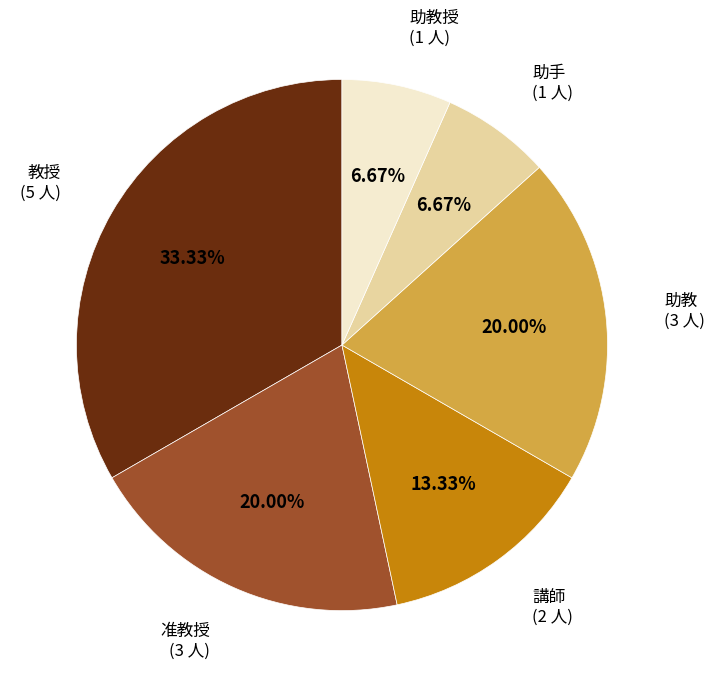

Is there any slice that represents more than half of the pie?

No